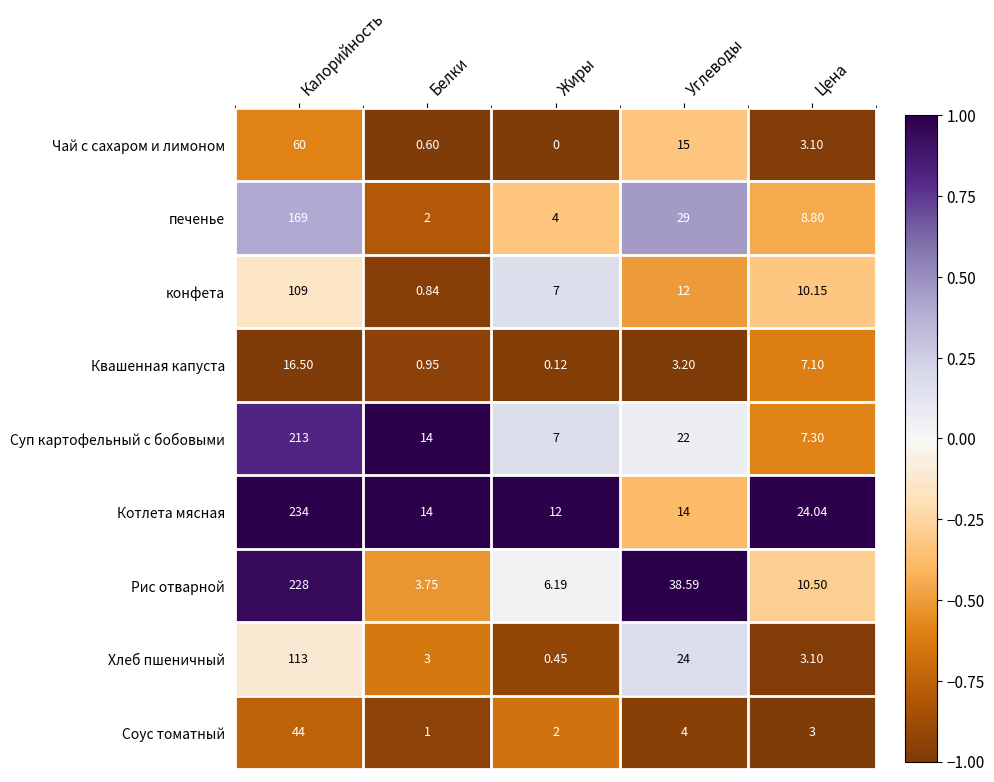

At how many categories does at least one series exceed 0?

5